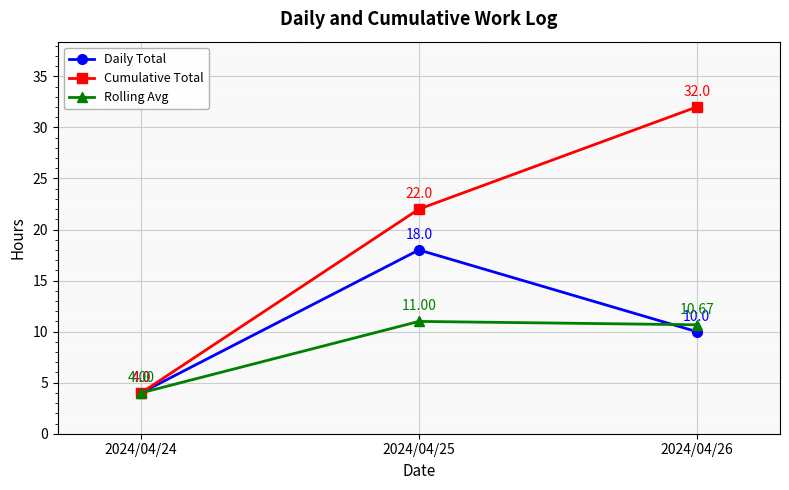

Is it true that Daily Total equals 6.9 at 2024/04/24?

False